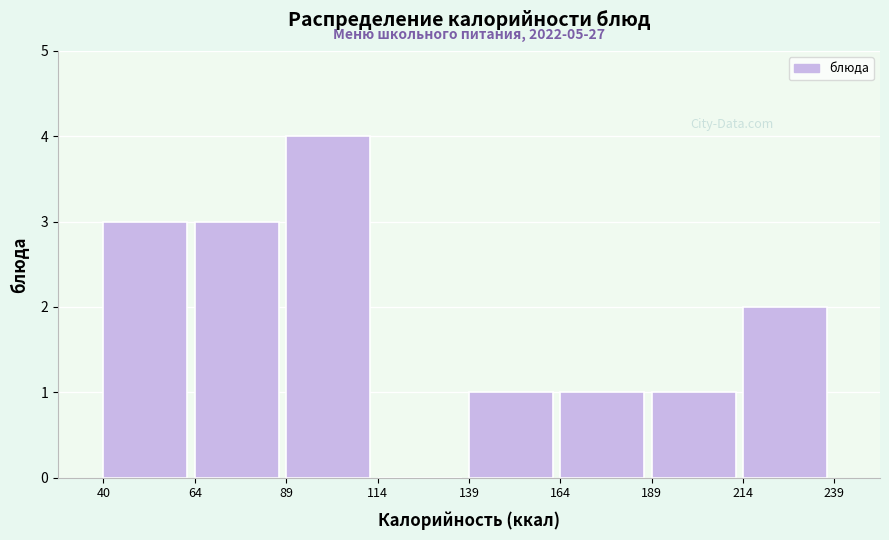

Which range on the x-axis has the tallest bar?

89 to 114